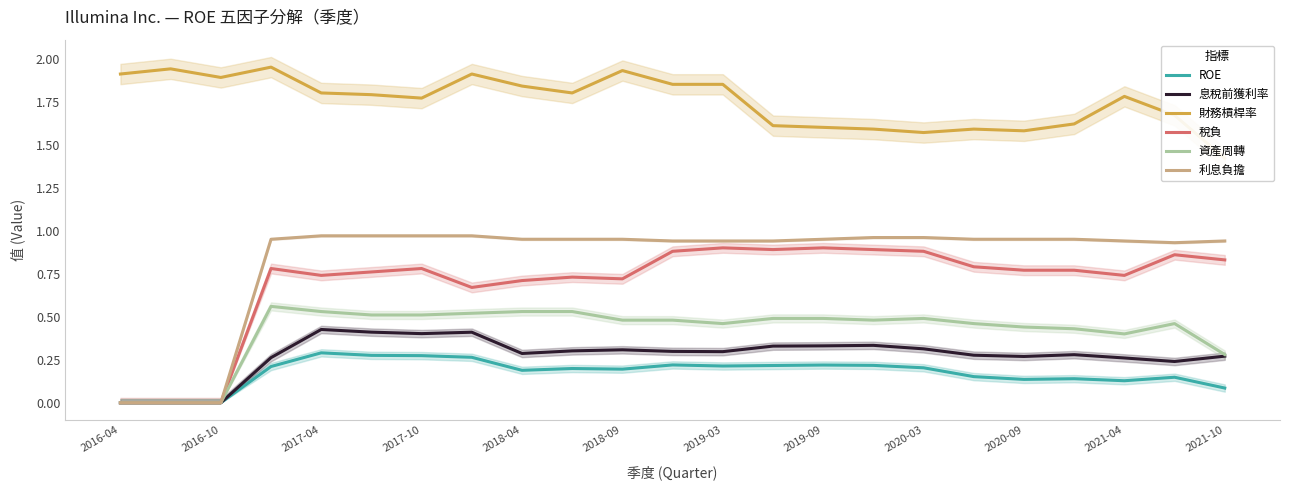

True or false: ROE and 利息負擔 intersect in this chart.

False